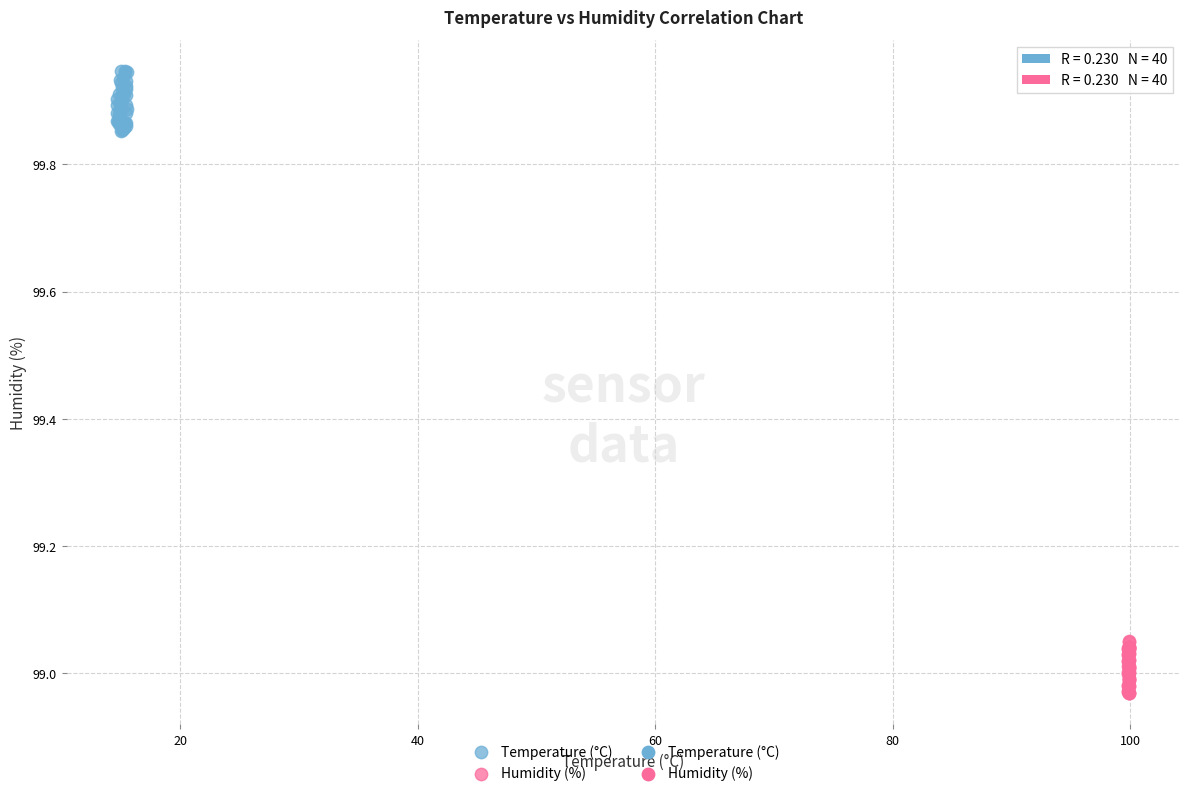

Which series reaches the maximum Y coordinate?

Temperature (°C)